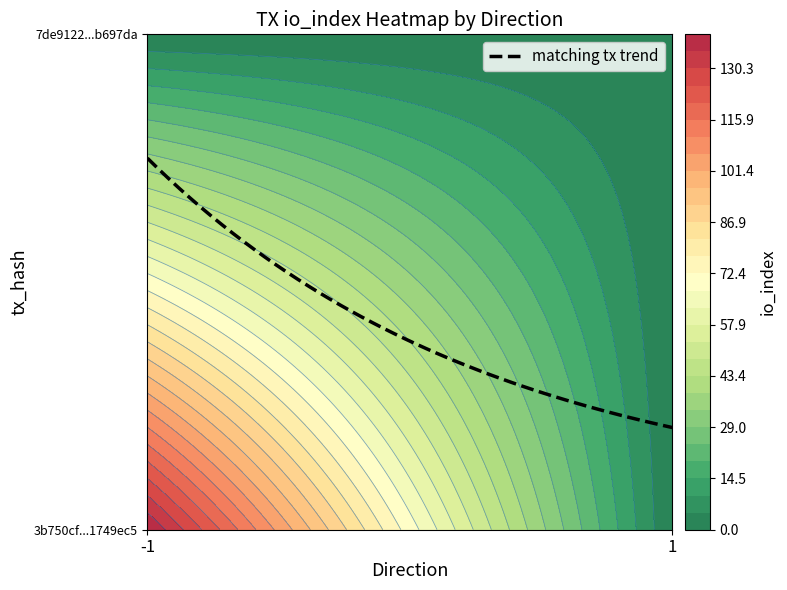

True or false: 7de9122b5678453895737c13efbdc8b6ab697da has a value of 1 at direction.

False